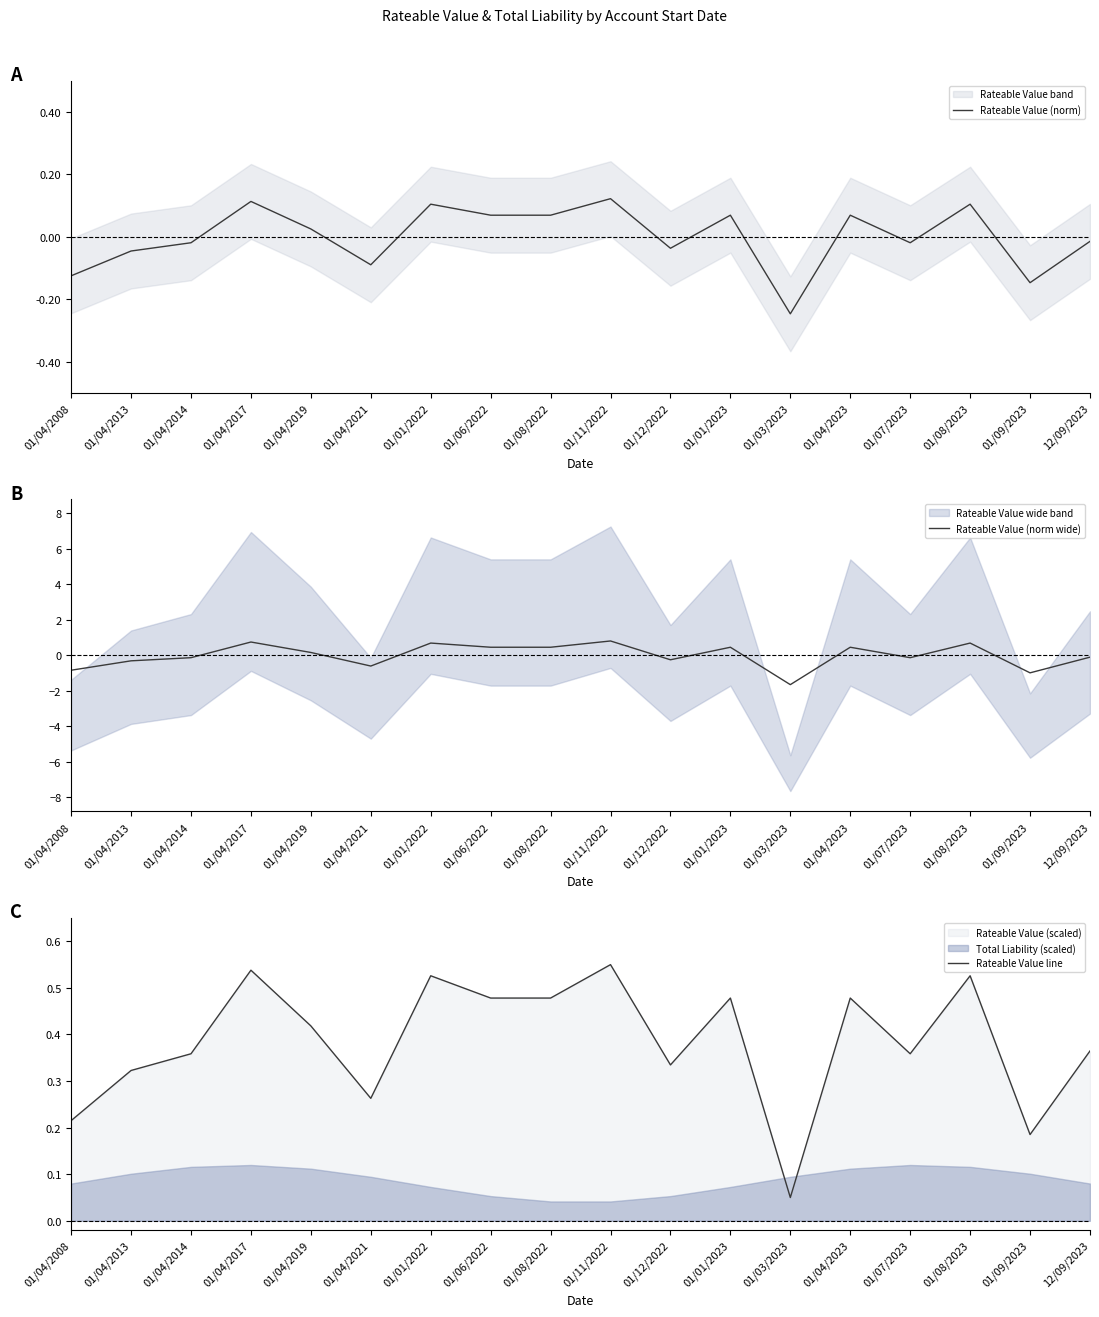

Reading left to right, extract all data points from this chart.

Rateable Value (norm): -0.1	-0.0	-0.0	0.1	0.0	-0.1	0.1	0.1	0.1	0.1	-0.0	0.1	-0.2	0.1	-0.0	0.1	-0.1	-0.0
Rateable Value (norm wide): -0.8	-0.3	-0.1	0.8	0.2	-0.6	0.7	0.5	0.5	0.8	-0.2	0.5	-1.6	0.5	-0.1	0.7	-1.0	-0.1
Rateable Value line: 0.2	0.3	0.4	0.5	0.4	0.3	0.5	0.5	0.5	0.6	0.3	0.5	0.1	0.5	0.4	0.5	0.2	0.4